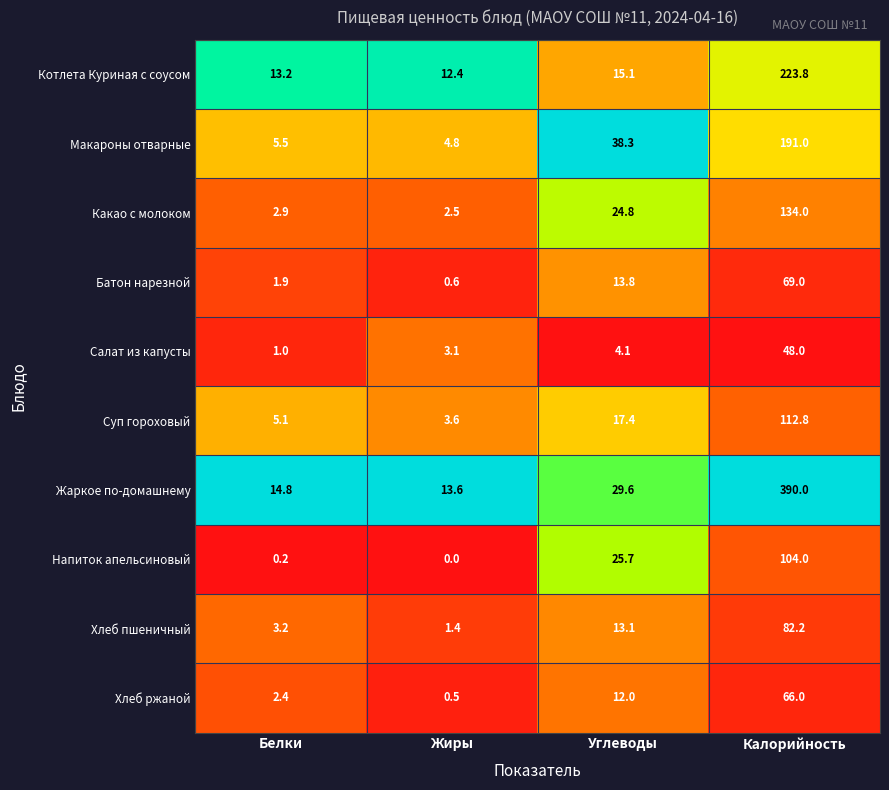

What is the greatest value displayed?

390.0